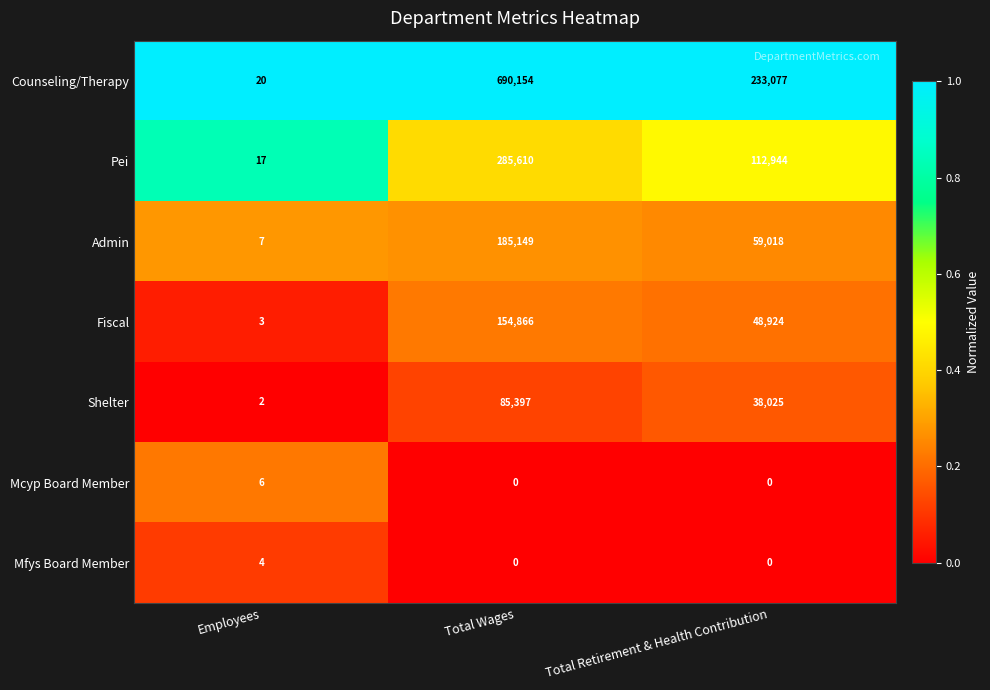

At how many categories does at least one series exceed 0?

3